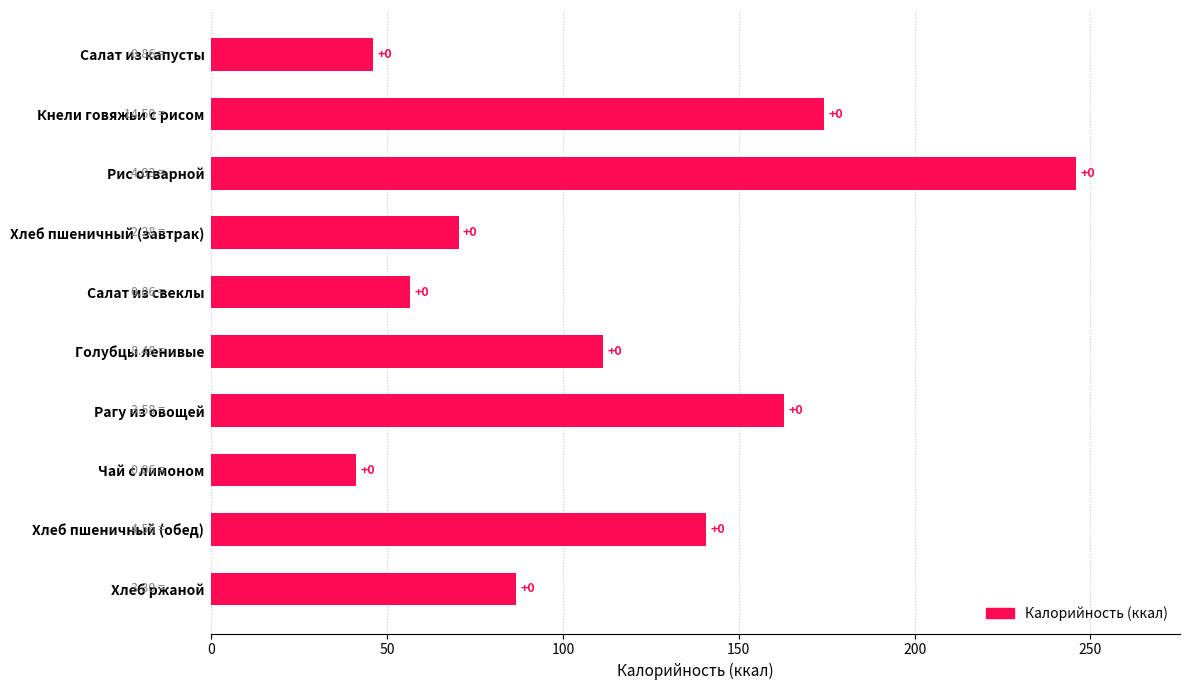

How many bars are there in total?

10